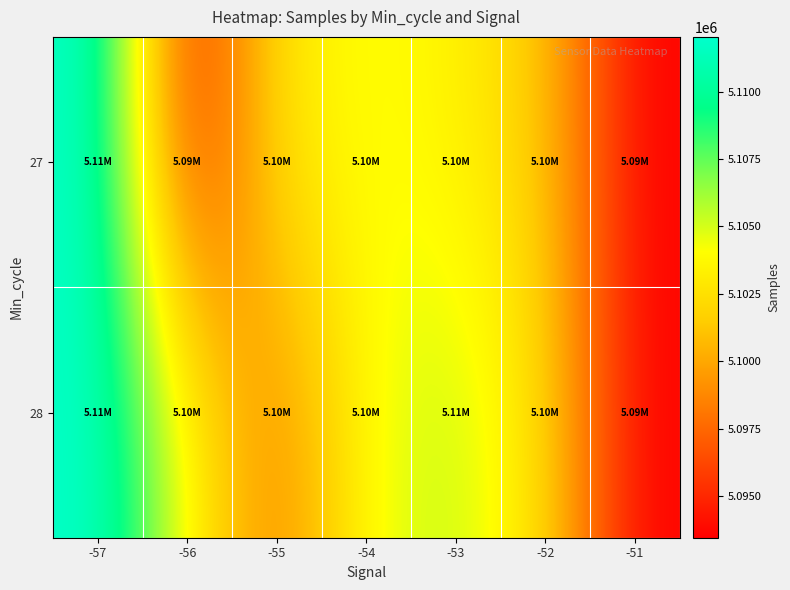

At which category is the sum across all series the highest?

-57